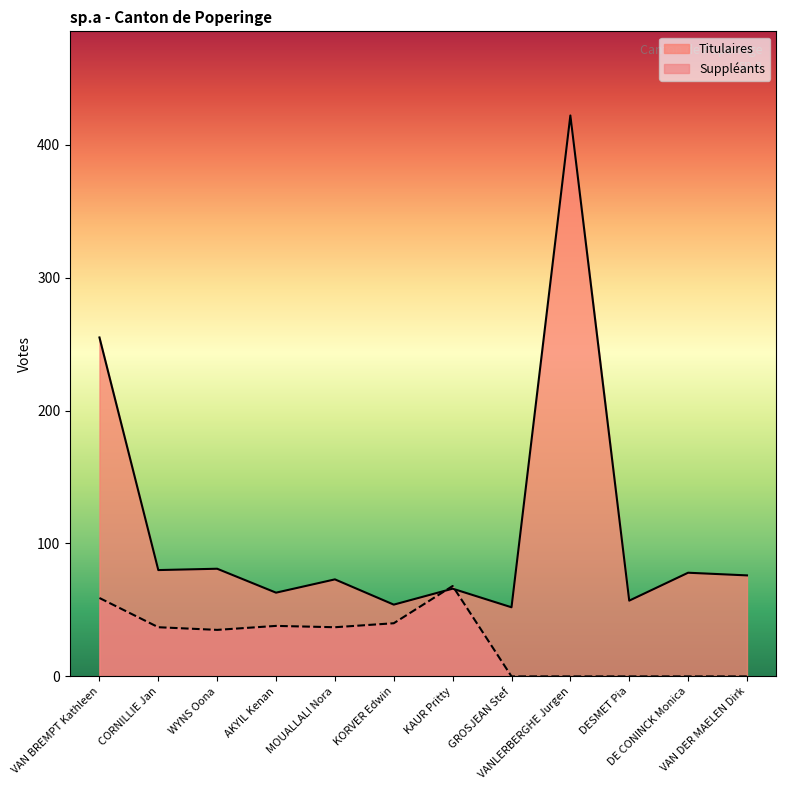

Where does the Titulaires series first go above 76?

VAN BREMPT Kathleen